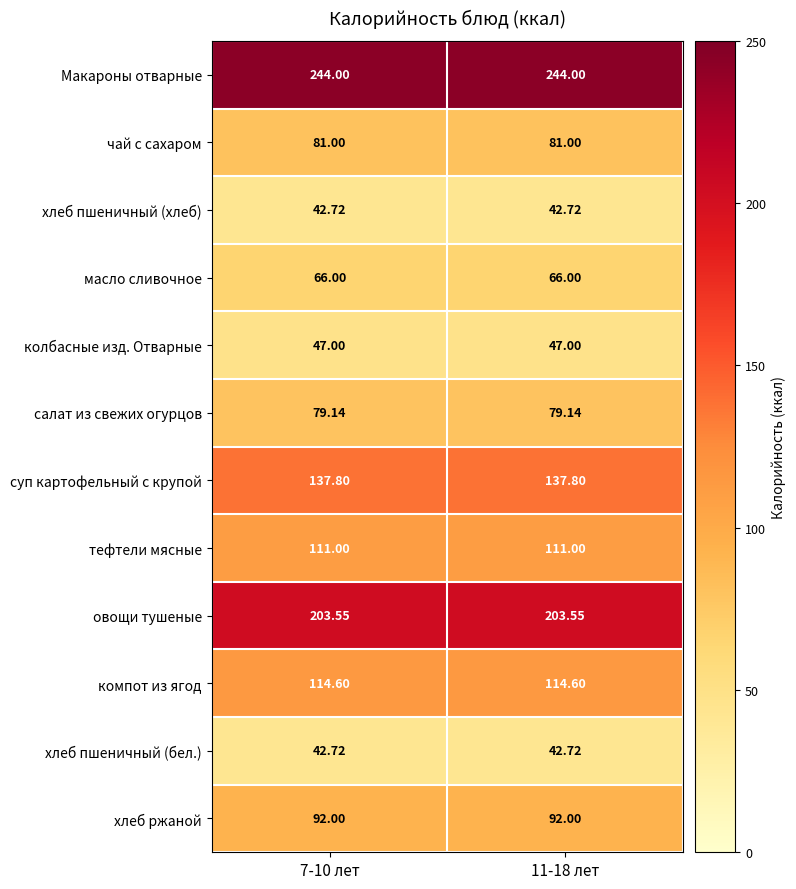

Which series has the largest total across all categories?

Макароны отварные